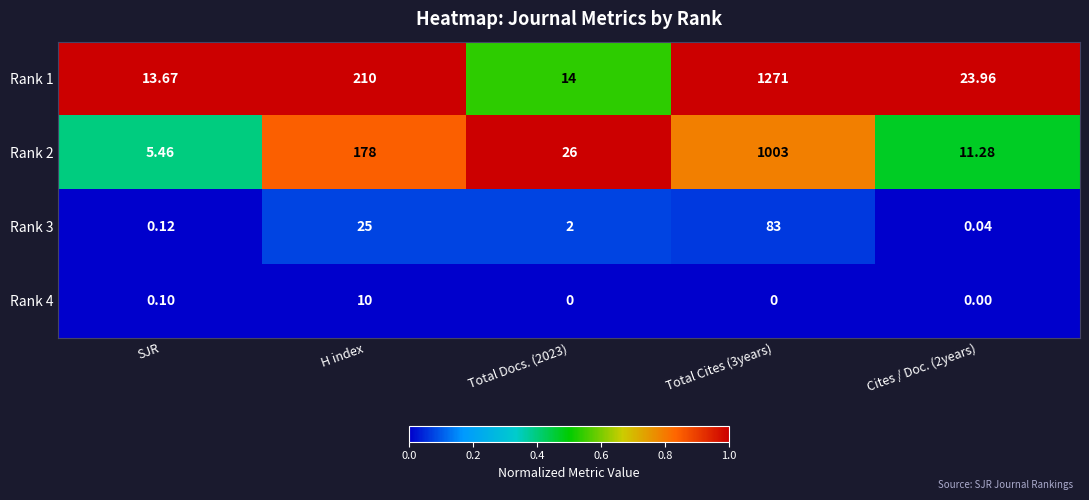

At which label is Rank 1 closest to 642?

H index